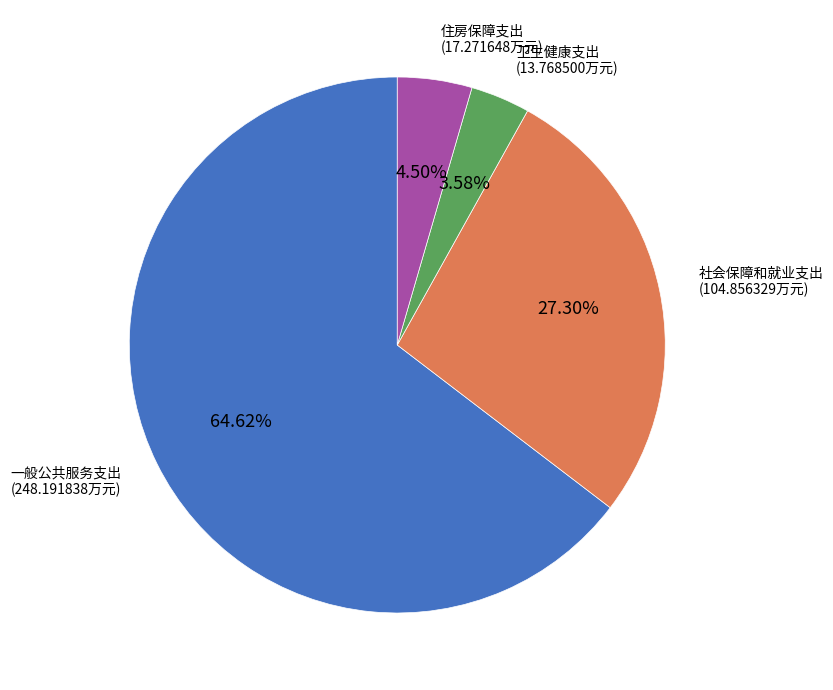

Between 住房保障支出 and 一般公共服务支出, which is larger?

一般公共服务支出